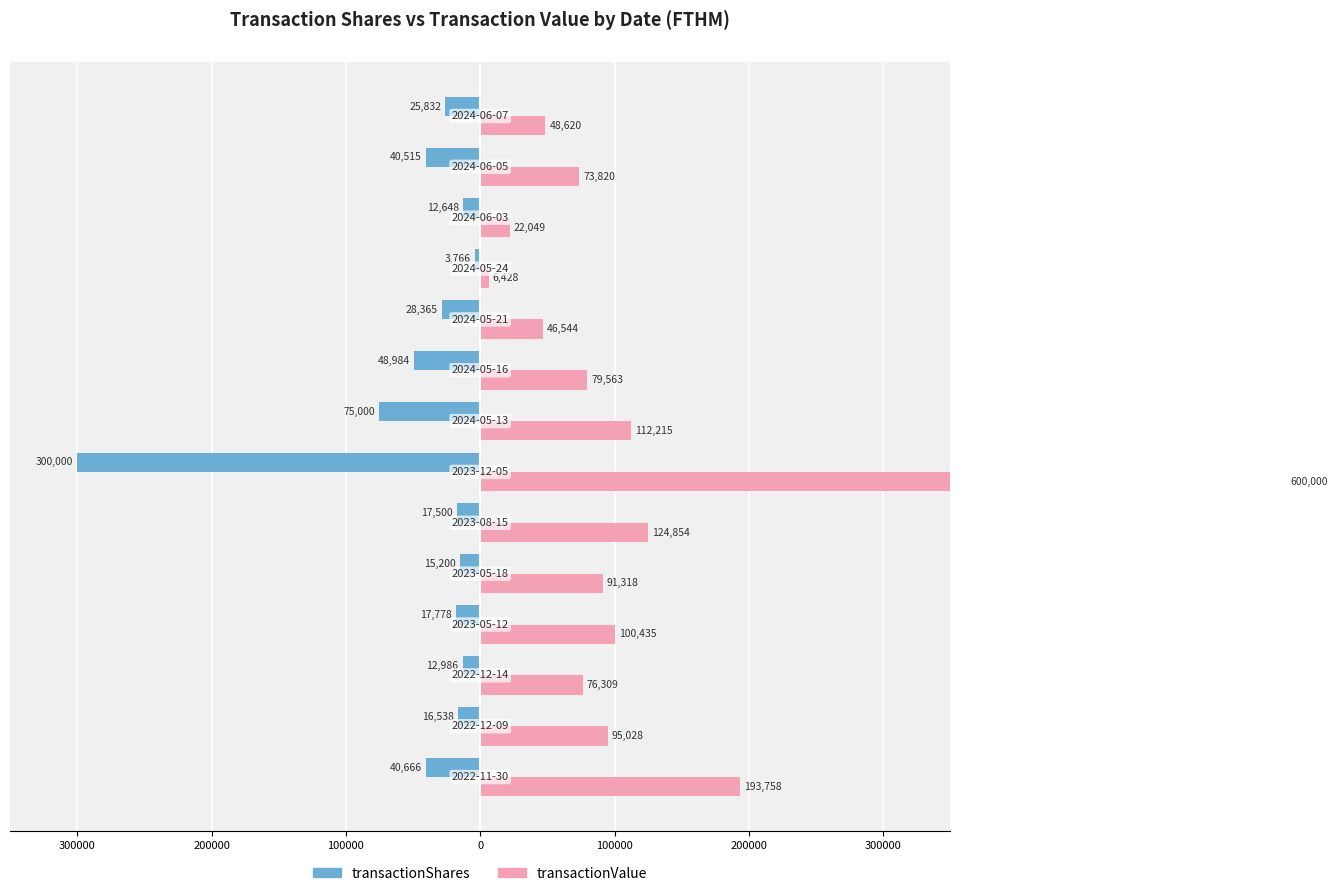

The value of transactionValue at 11 is 1.3. True or false?

False